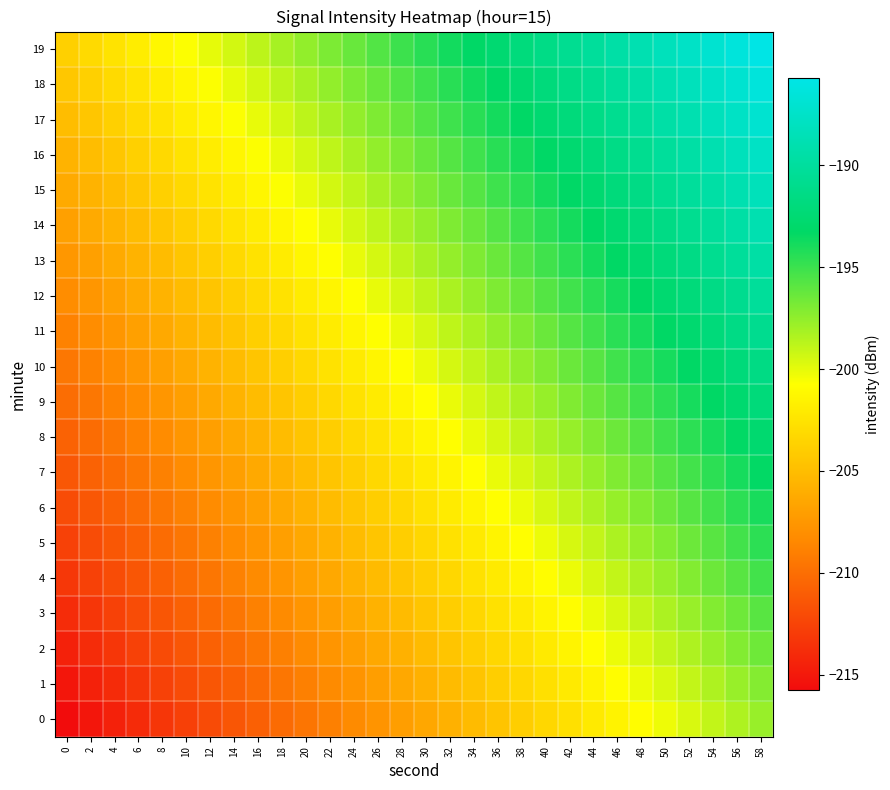

Which has a higher value, 30 or 52?

52